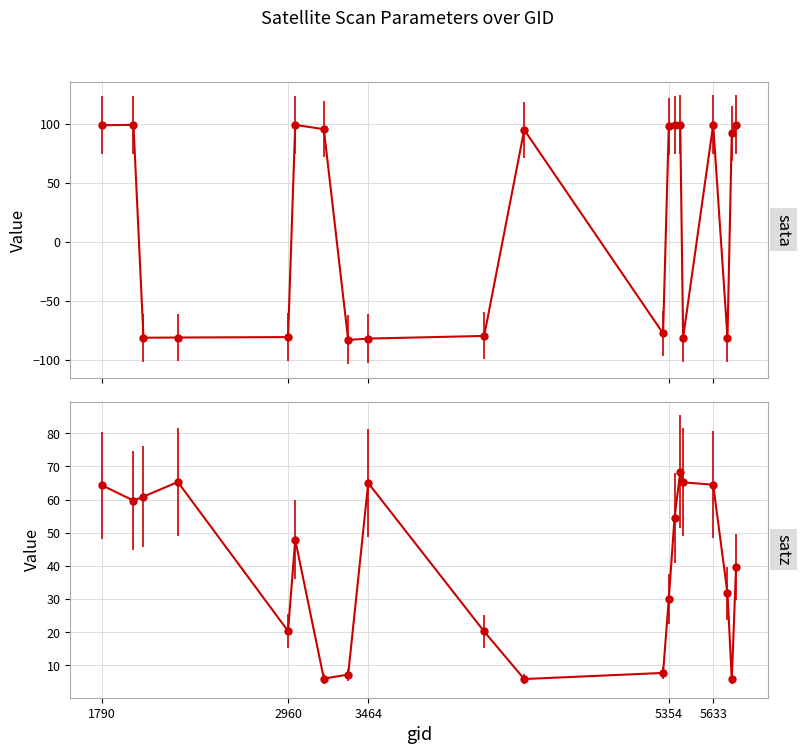

What is the difference between the maximum and second lowest values in the satz series?

62.5